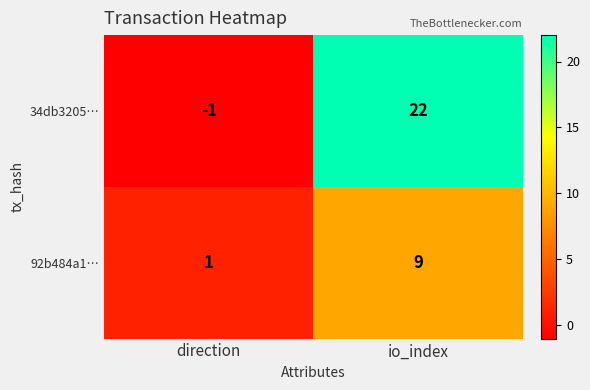

True or false: 34db3205… has a value of -2 at direction.

False